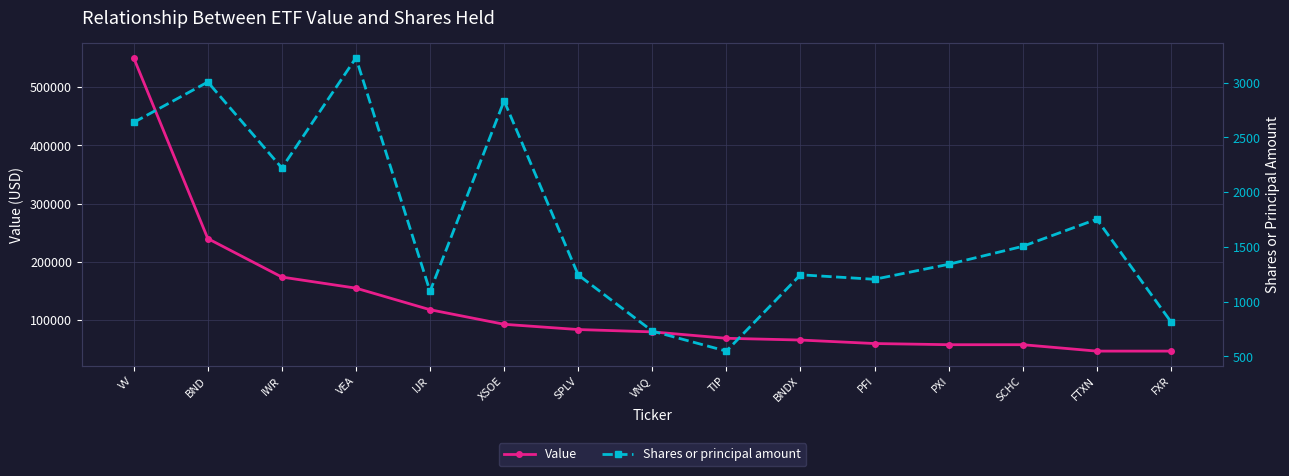

The value of Value at PFI is 60000. True or false?

True